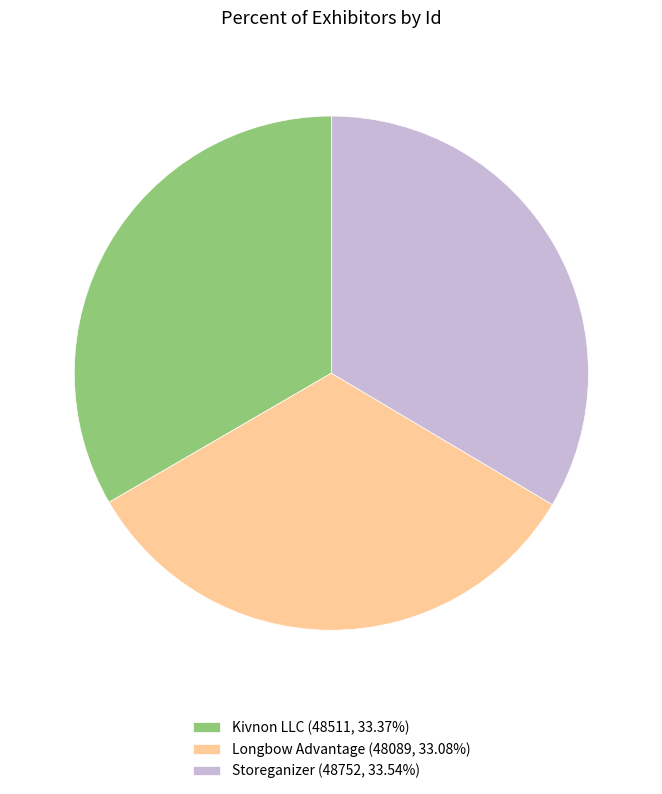

Does Longbow Advantage (48089, 33.08%) account for over 50% of the chart?

No